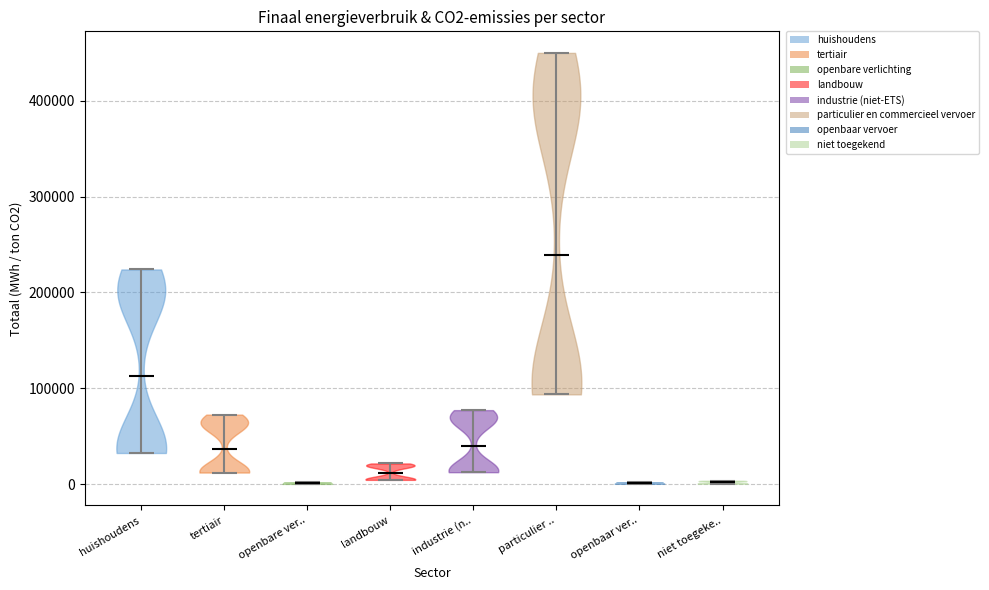

What is the lowest point the violin for particulier .. reaches on the y-axis? The values are not printed on the chart, so give them approximately, as read against the axis.

90000